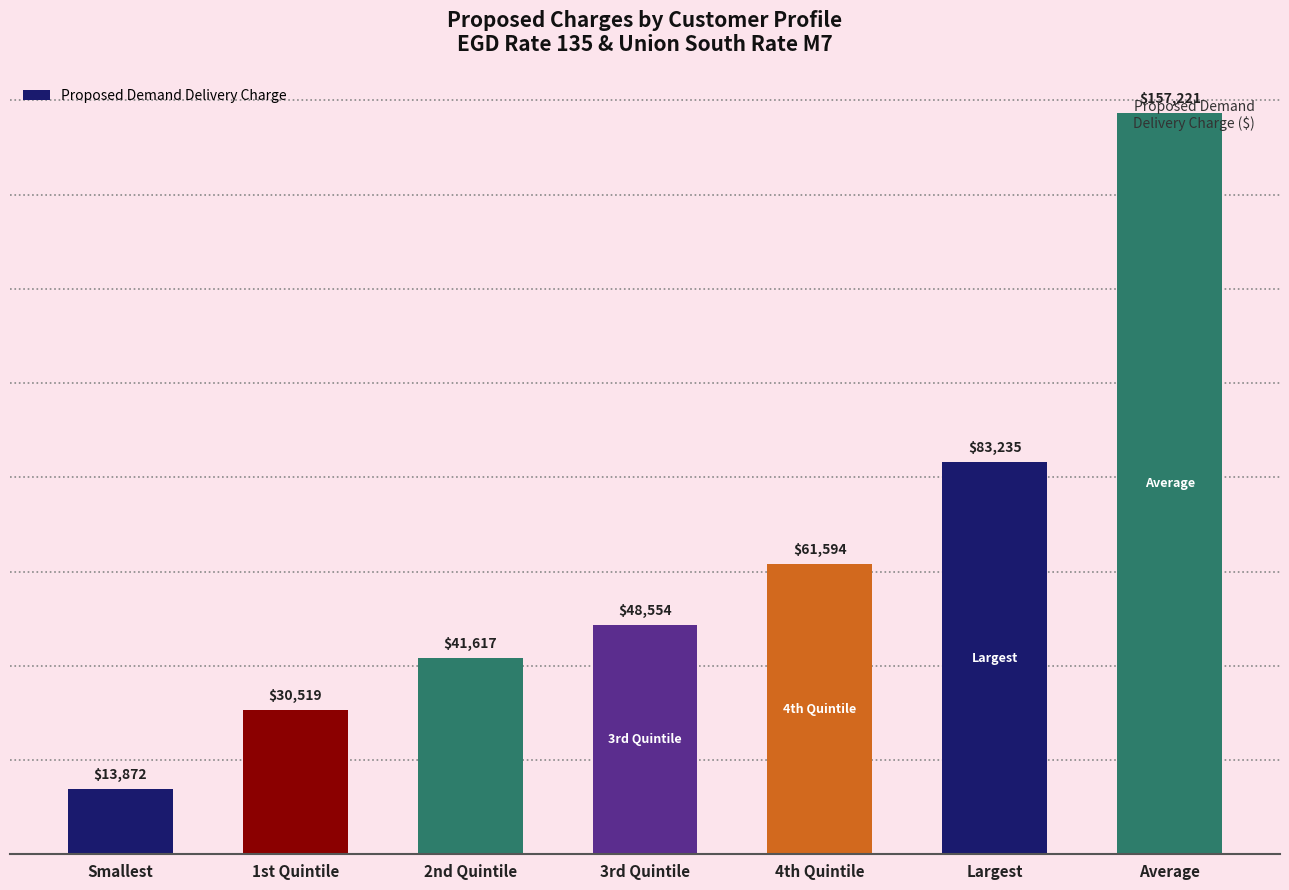

List the labels in order of value, smallest first.

Smallest, 1st Quintile, 2nd Quintile, 3rd Quintile, 4th Quintile, Largest, Average